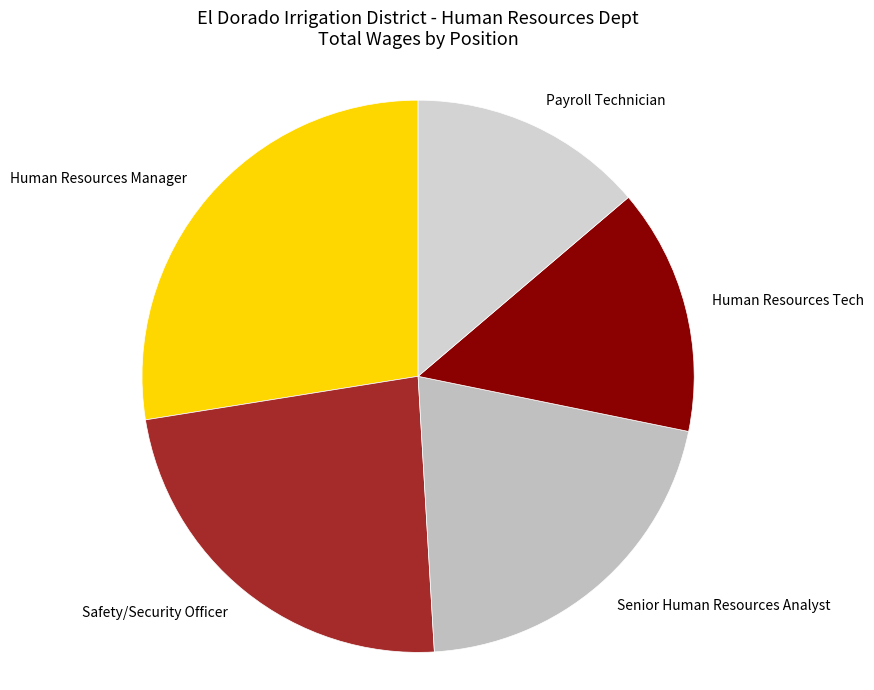

How many segments does this pie chart have?

5